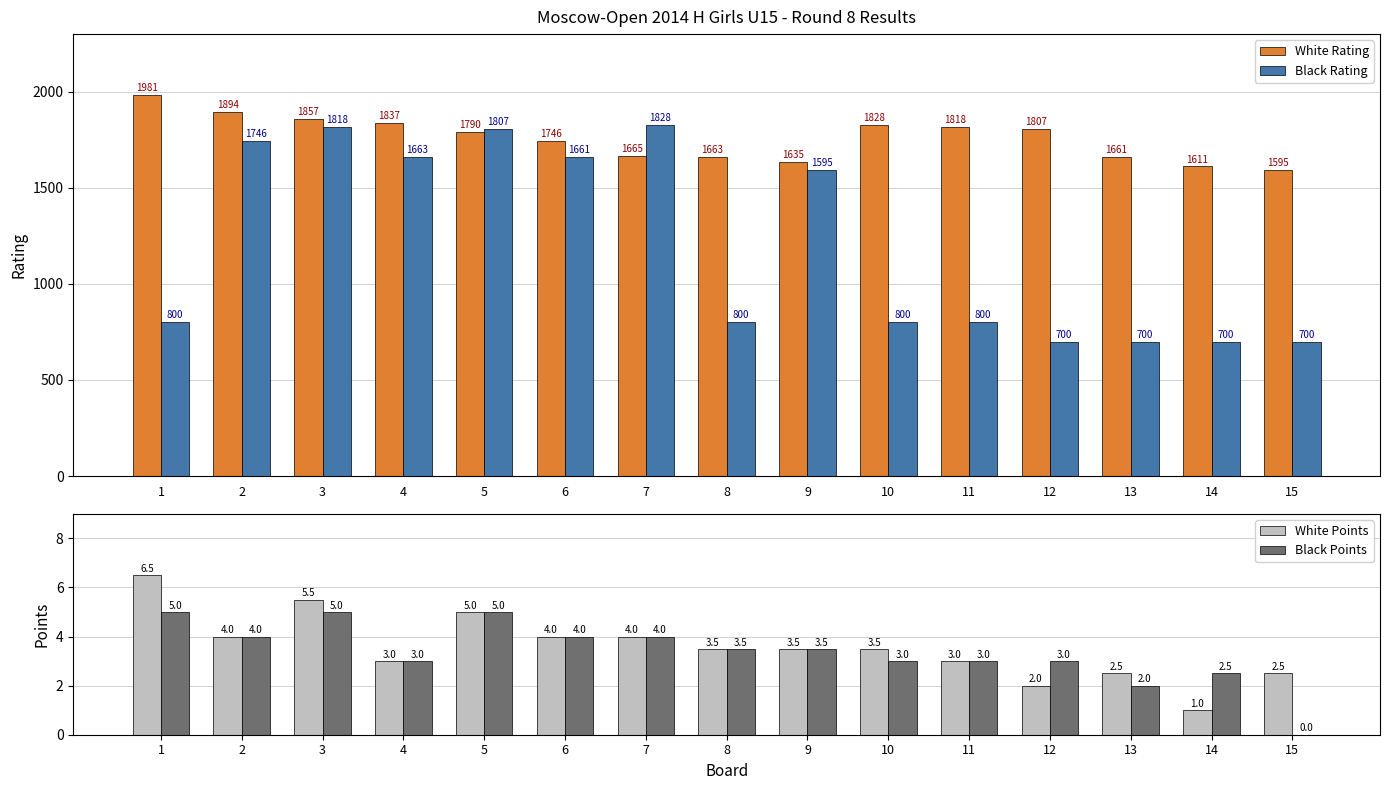

True or false: White Rating has a value of 2942.7 at 1.

False